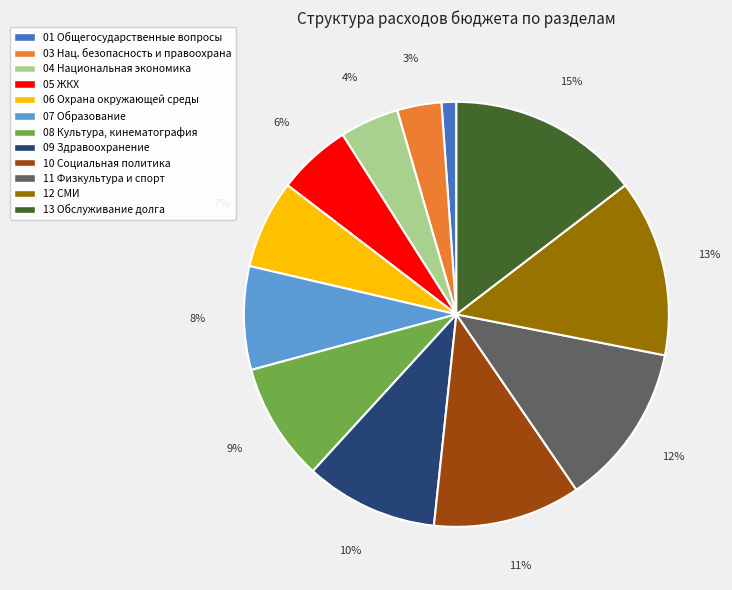

Is there any slice that represents more than half of the pie?

No